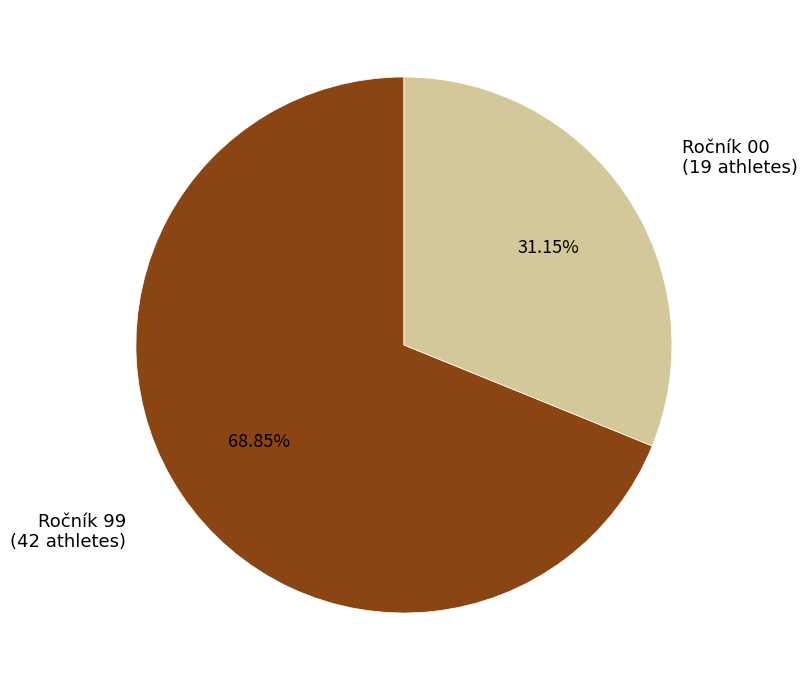

Is there a majority slice in this chart?

Yes